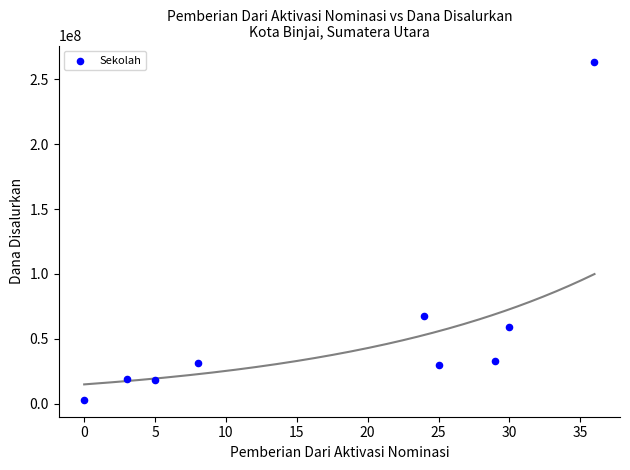

What Y value in the scatter plot is closest to 133000000?

67500000